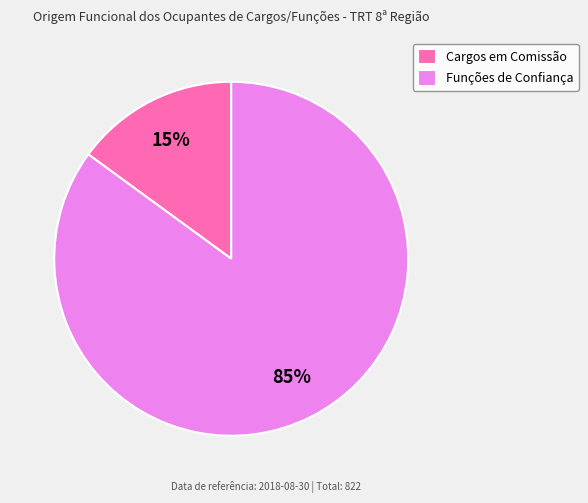

Do Cargos em Comissão and Funções de Confiança together represent more than half of the pie?

Yes